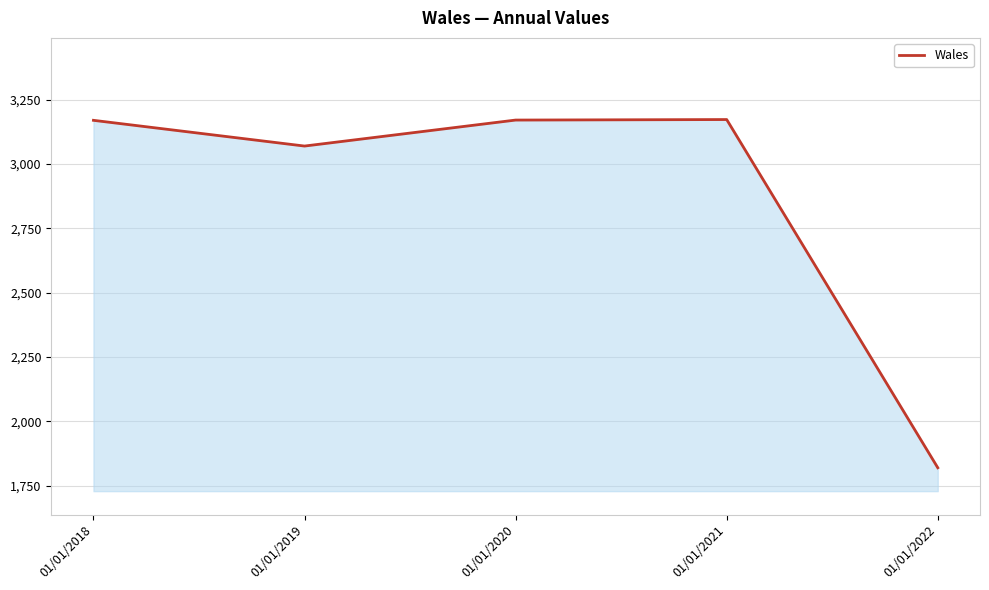

True or false: the data shows 2736 at 01/01/2022.

False